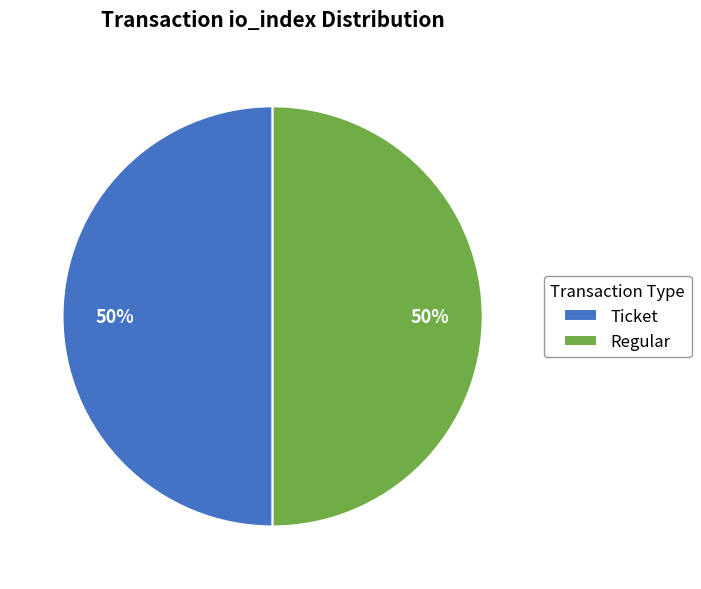

To the nearest percent, what percentage of the pie is Ticket?

50%